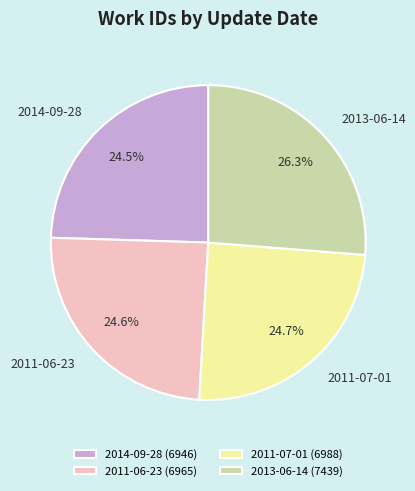

Which slice is the largest?

2013-06-14